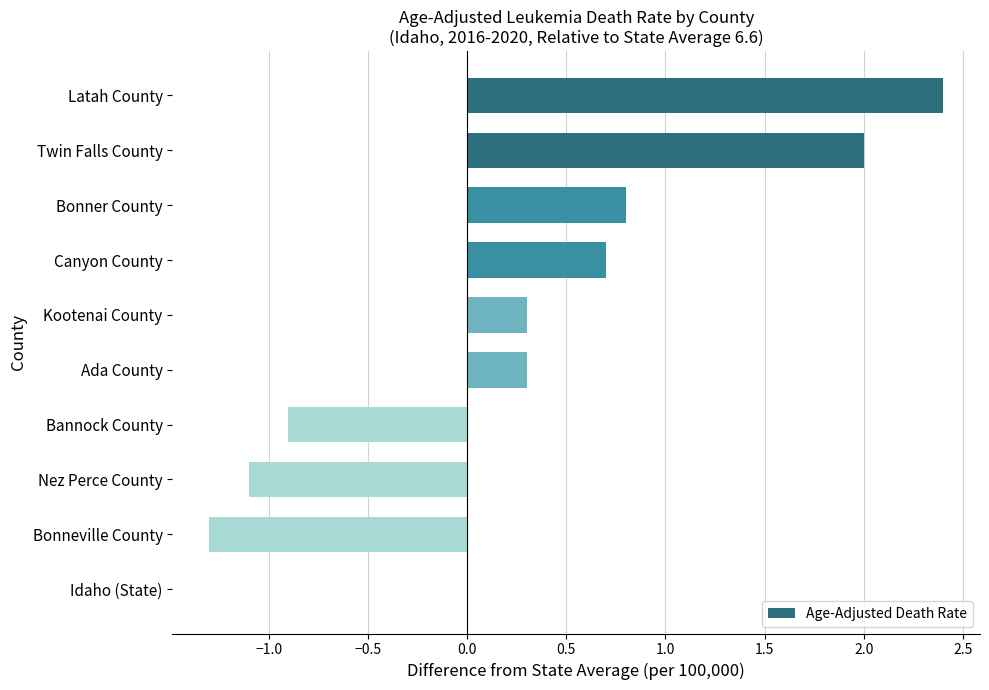

Reading bottom to top, list all the values displayed in this chart.

Idaho (State)=0.0	Bonneville County=-1.3	Nez Perce County=-1.1	Bannock County=-0.9	Ada County=0.3	Kootenai County=0.3	Canyon County=0.7	Bonner County=0.8	Twin Falls County=2.0	Latah County=2.4